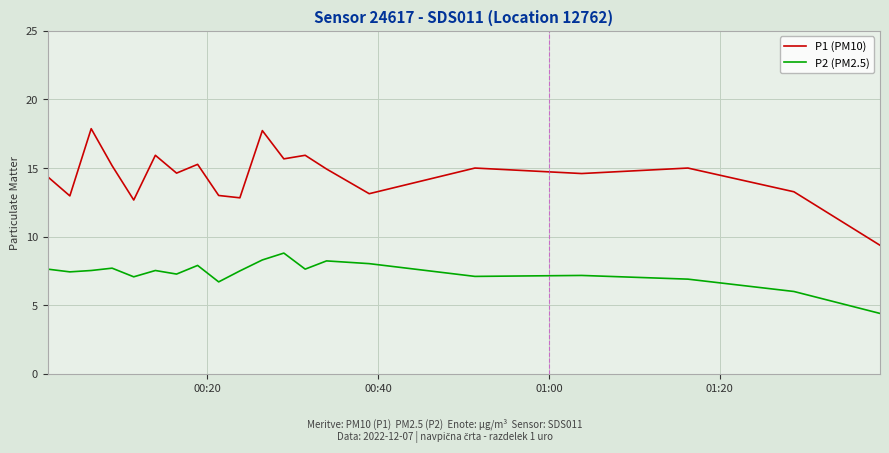

List the series in order of their peak value, highest first.

P1 (PM10), P2 (PM2.5)